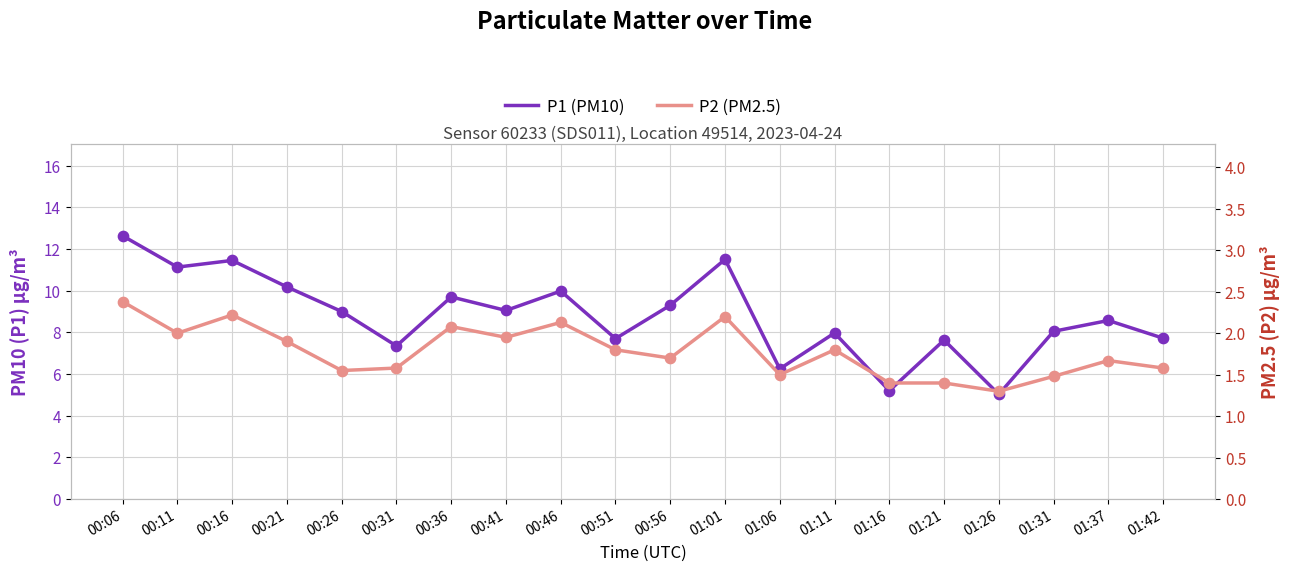

Which series contains the highest Y value?

P1 (PM10)